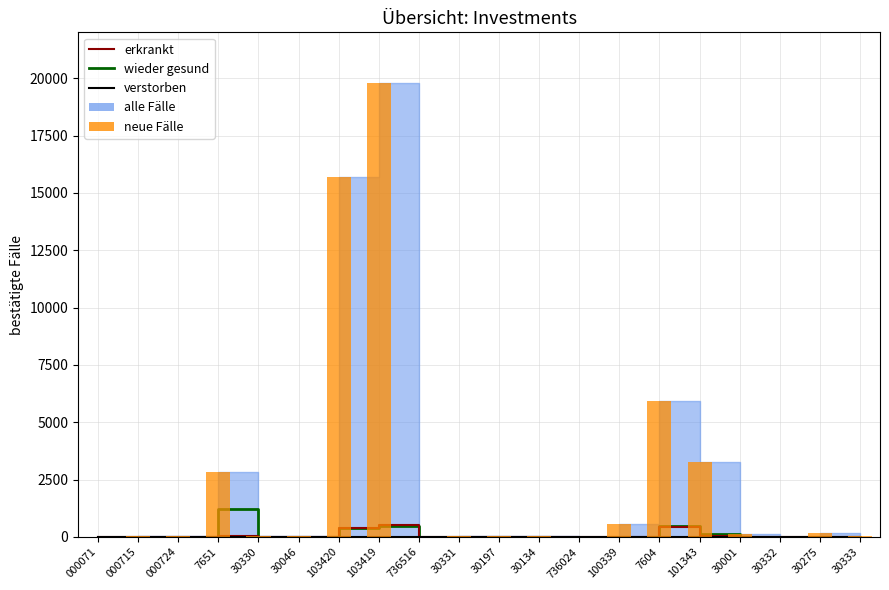

Between 30330 and 30333, which is larger?

30330